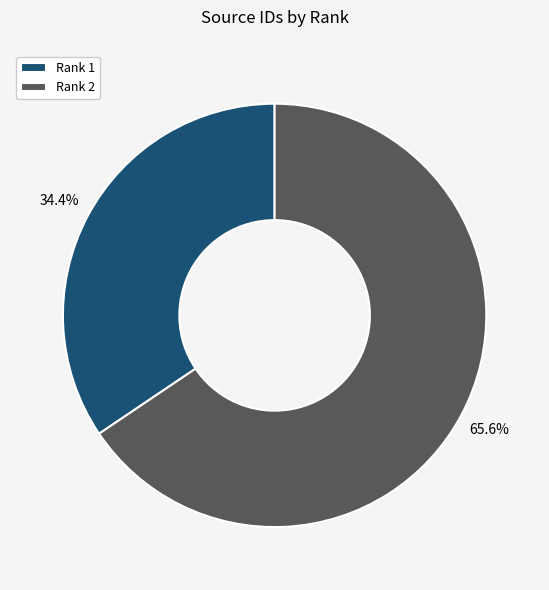

What is the majority slice?

Rank 2